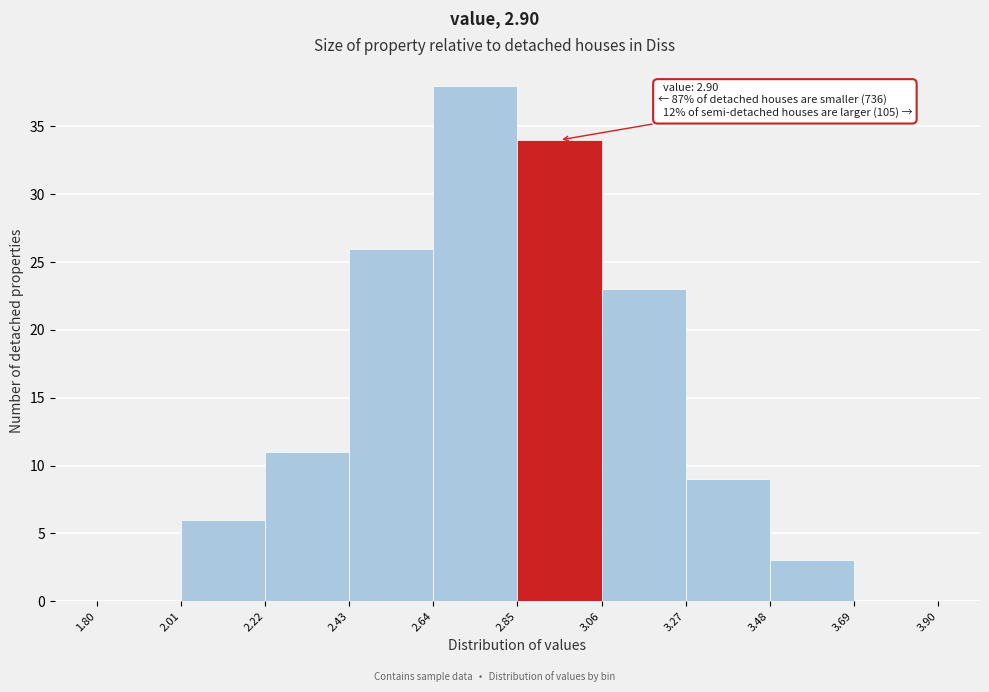

Over which range of the x-axis is the bar tallest?

2.64 to 2.85